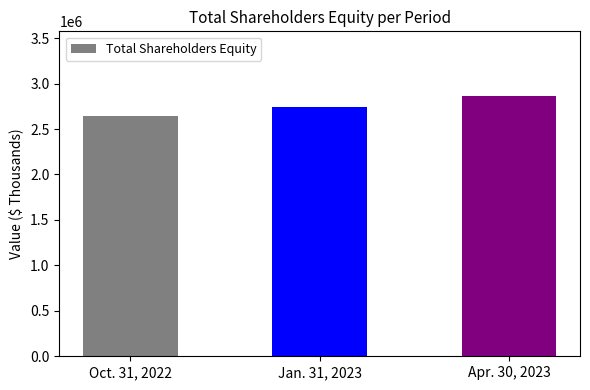

List the labels in order of value, smallest first.

Oct. 31, 2022, Jan. 31, 2023, Apr. 30, 2023